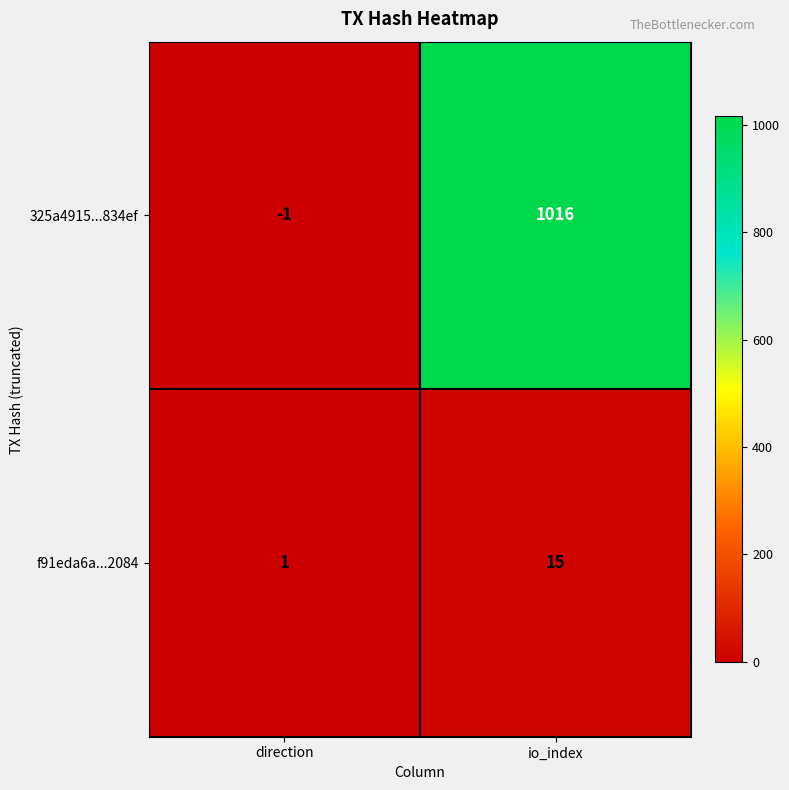

At which label does f91eda6a...2084 reach its peak?

io_index